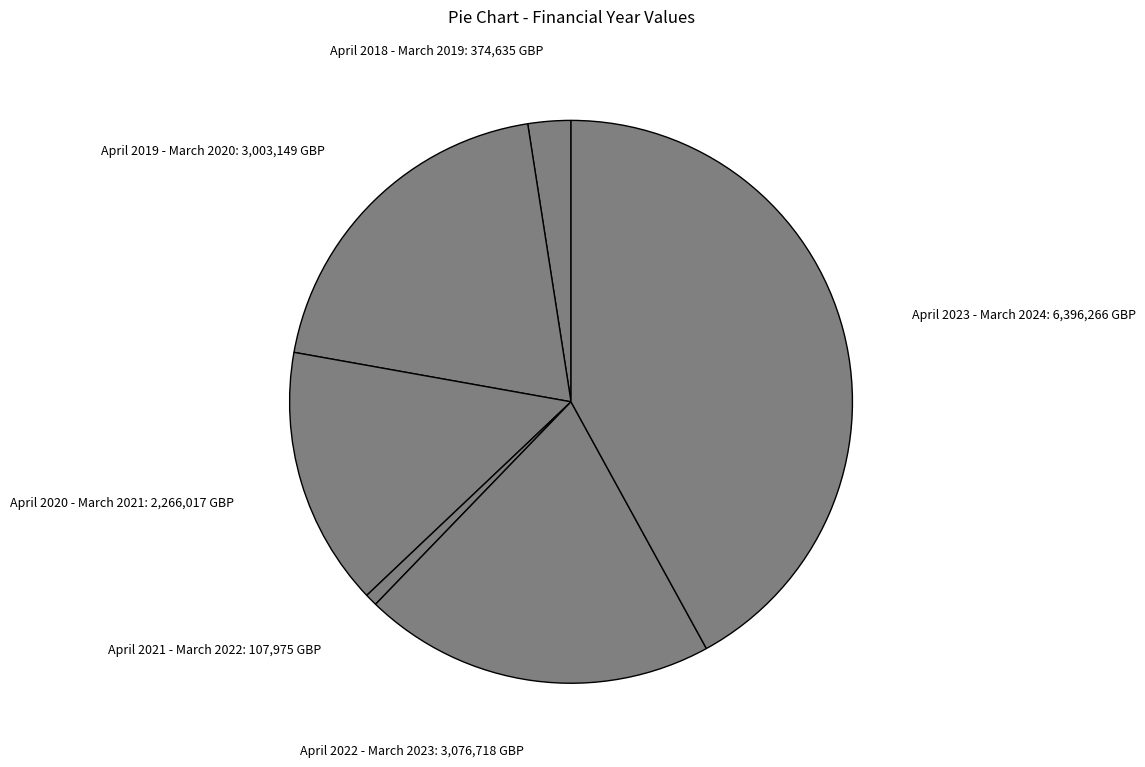

True or false: April 2023 - March 2024 accounts for 42% of the total.

True